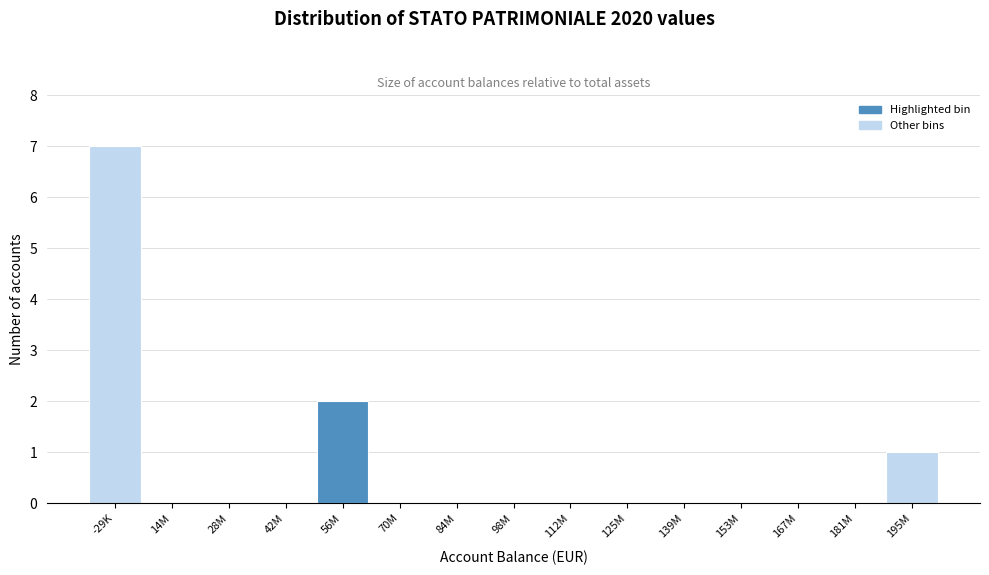

Reading right to left, list all the values displayed in this chart.

195M=1	181M=0	167M=0	153M=0	139M=0	125M=0	112M=0	98M=0	84M=0	70M=0	56M=2	42M=0	28M=0	14M=0	-29K=7